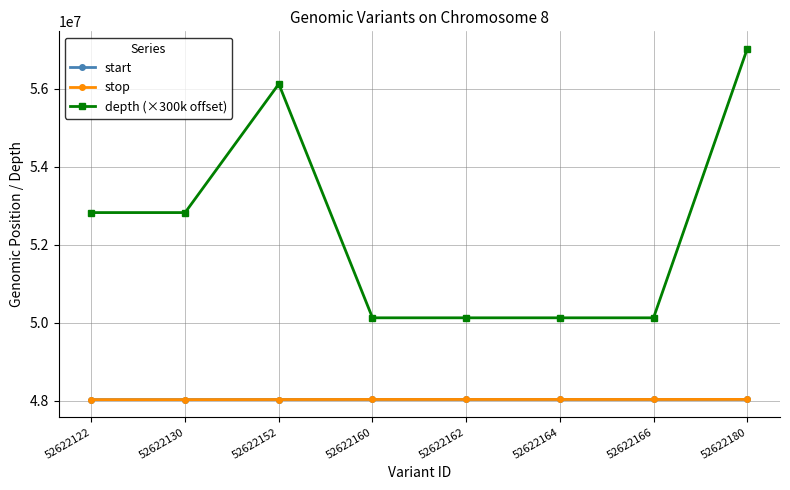

Between 52622152 and 52622180, which series saw the biggest shift?

depth (×300k offset)